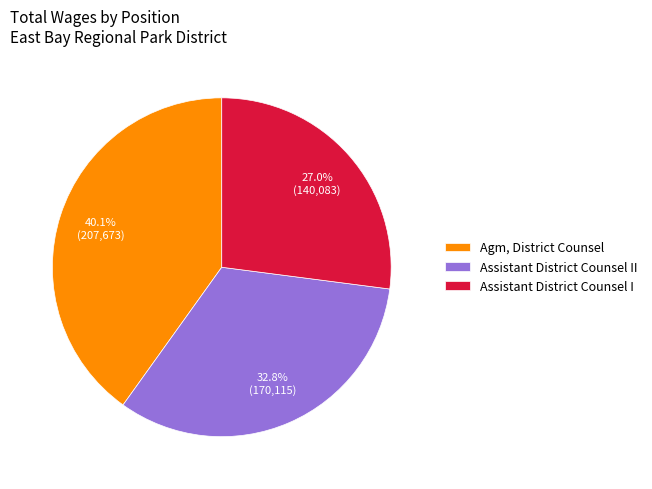

What portion of the pie excludes Assistant District Counsel I?

73.0%